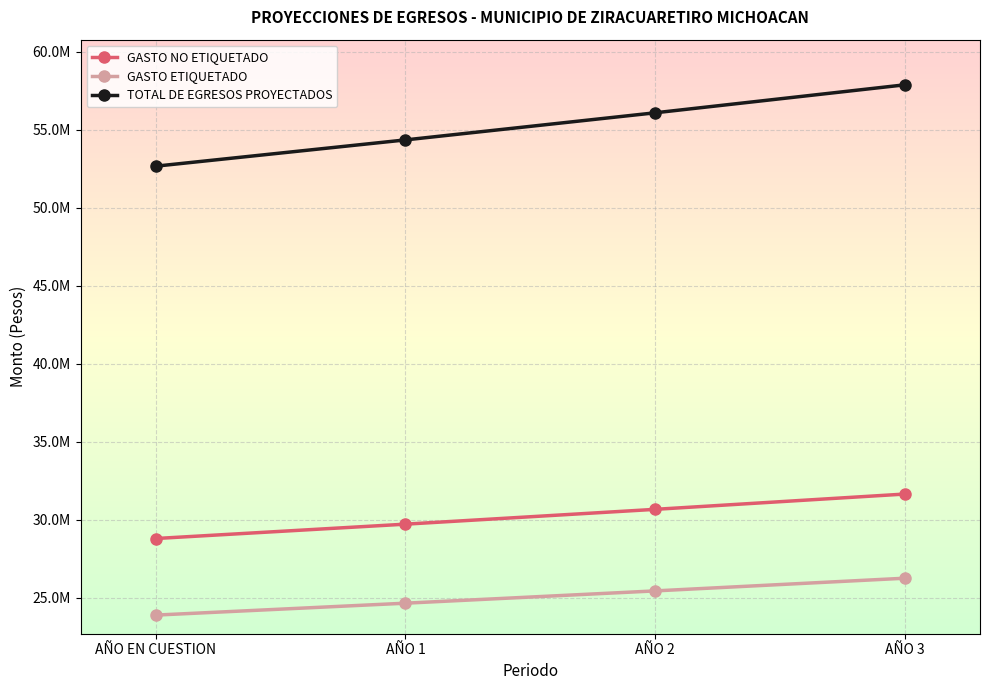

Does the chart have visible grid lines?

Yes